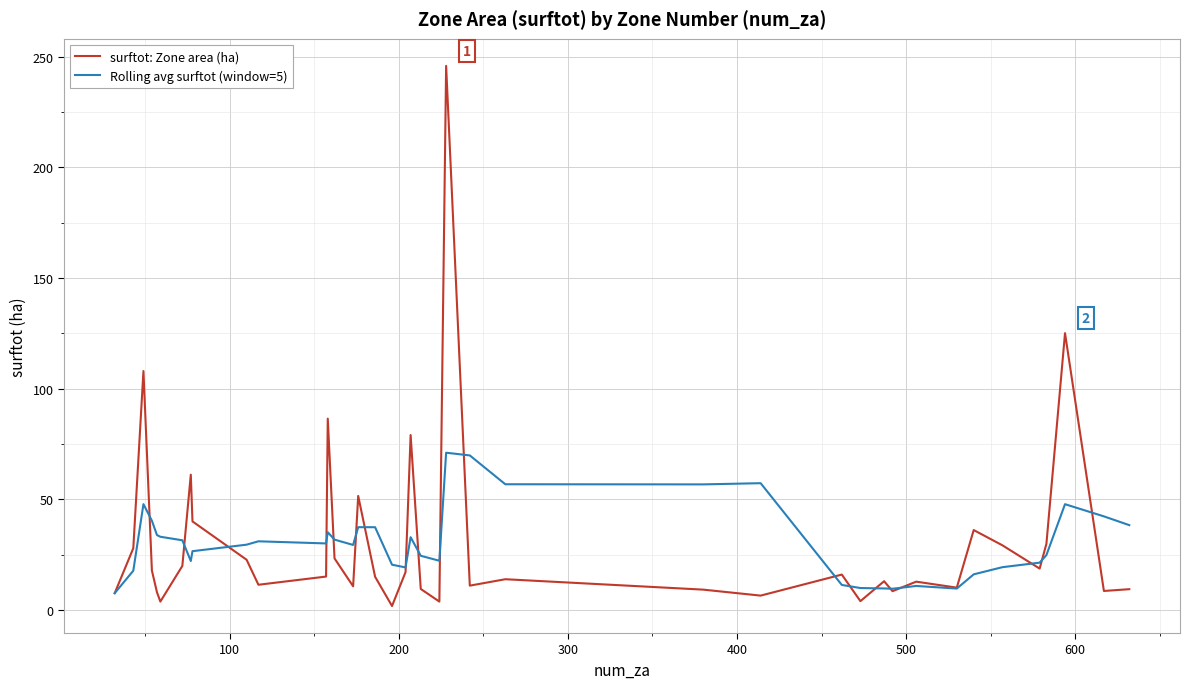

Rank the series by their maximum value, from lowest to highest.

Rolling avg surftot (window=5), surftot: Zone area (ha)